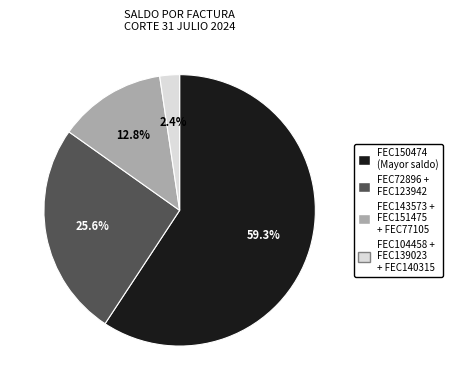

What is the smallest slice in the pie chart?

FEC104458 + FEC139023 + FEC140315